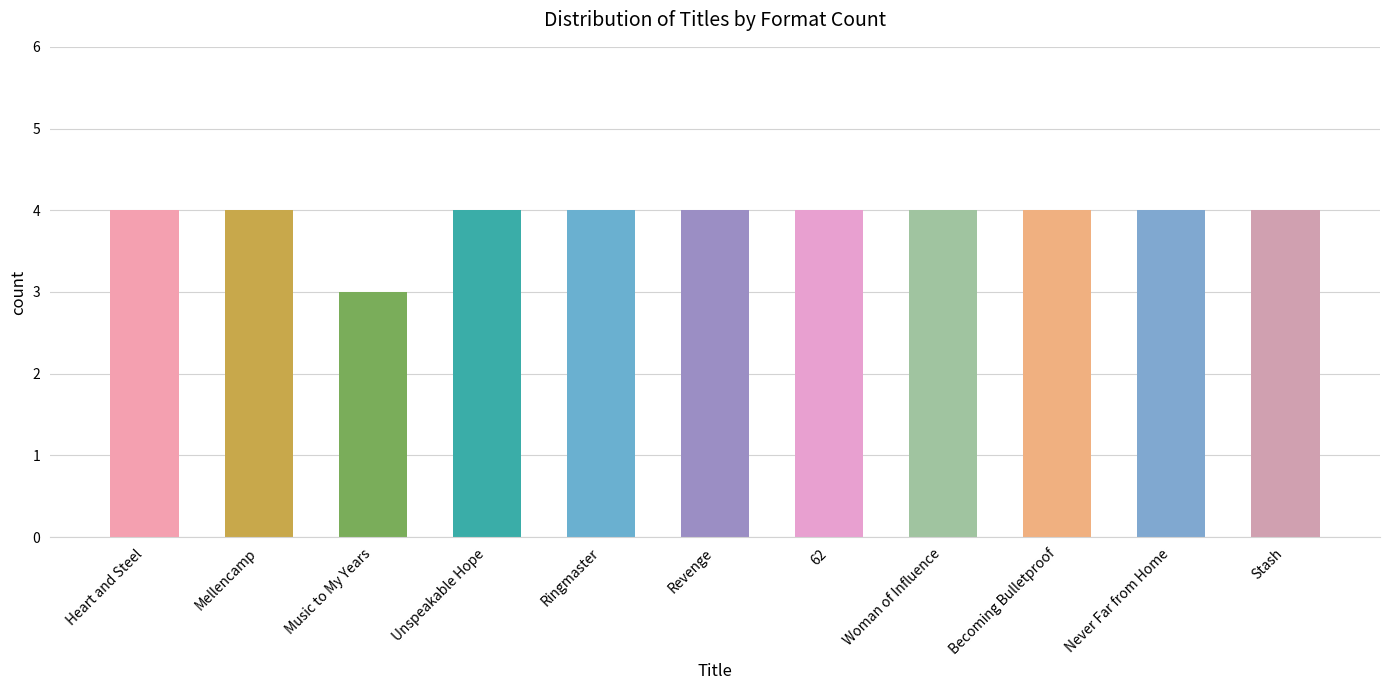

At which label is the value closest to 3?

Music to My Years